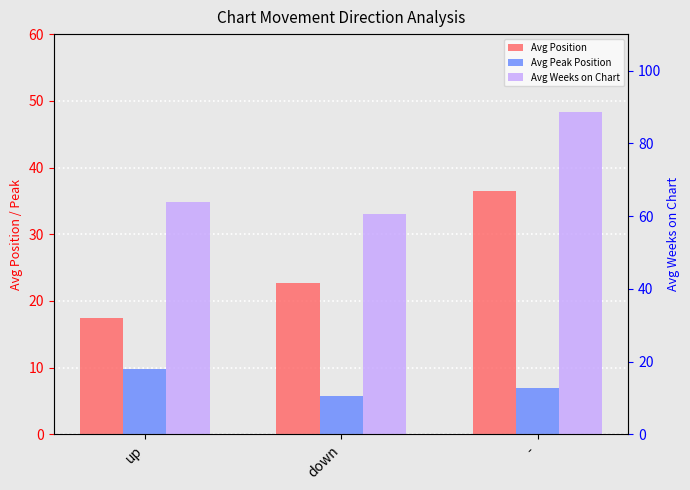

Rank the series by their average value, from highest to lowest.

Avg Weeks on Chart, Avg Position, Avg Peak Position